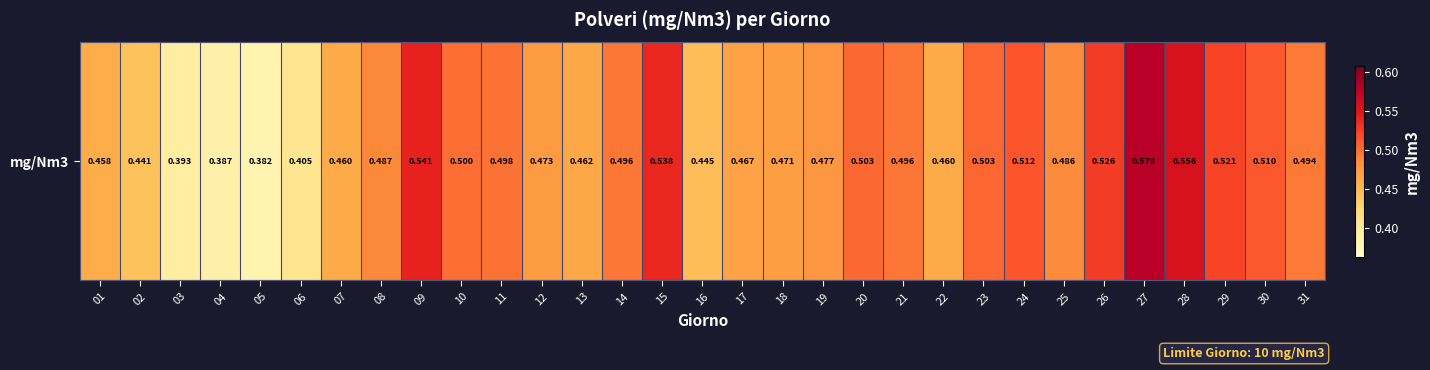

What is the minimum value shown in the chart?

0.4